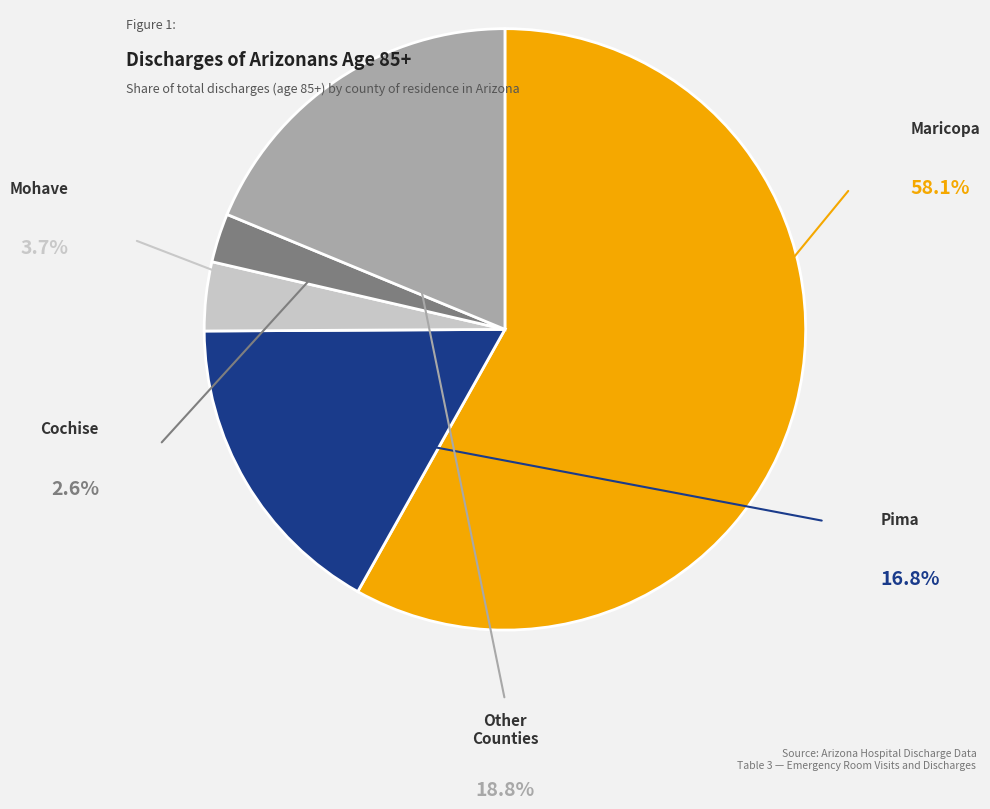

Is there any slice that represents more than half of the pie?

Yes